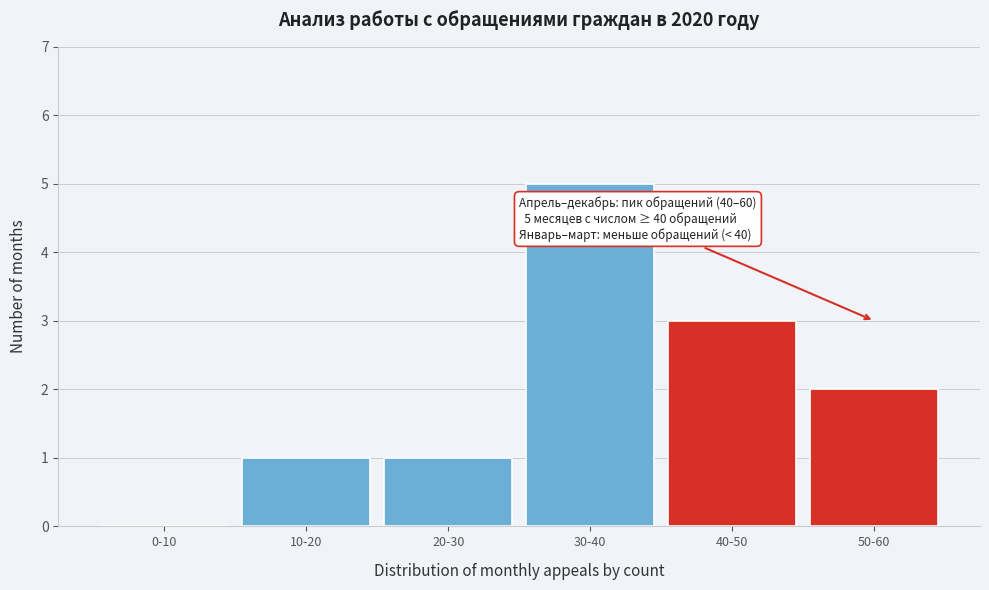

Reading left to right, transcribe all the data shown in this chart.

0-10=0	10-20=1	20-30=1	30-40=5	40-50=3	50-60=2